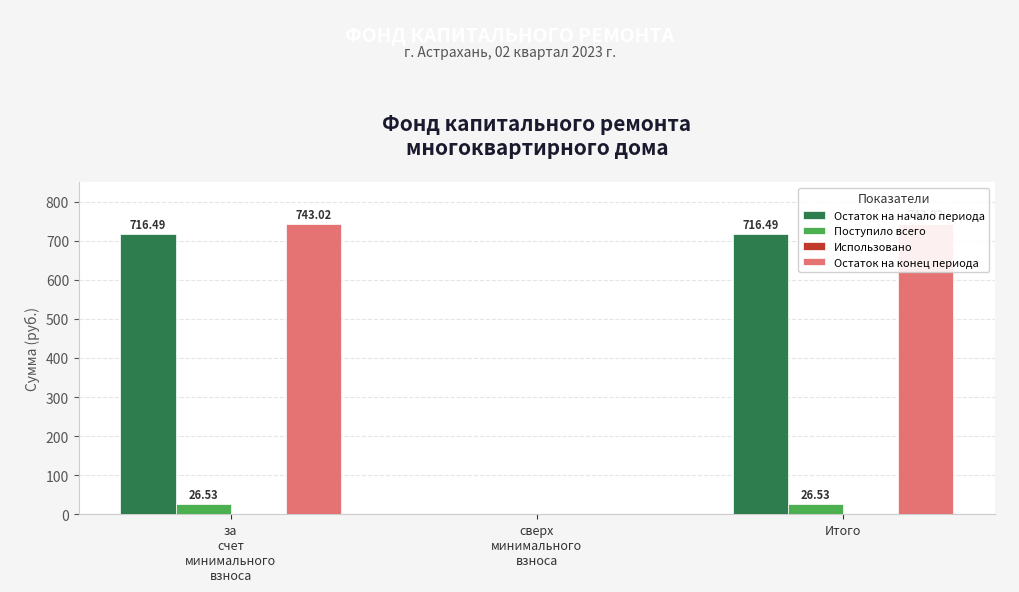

Reading right to left, transcribe all the data shown in this chart.

Остаток на начало периода: 716.5	0.0	716.5
Поступило всего: 26.5	0.0	26.5
Использовано: 0.0	0.0	0.0
Остаток на конец периода: 743.0	0.0	743.0